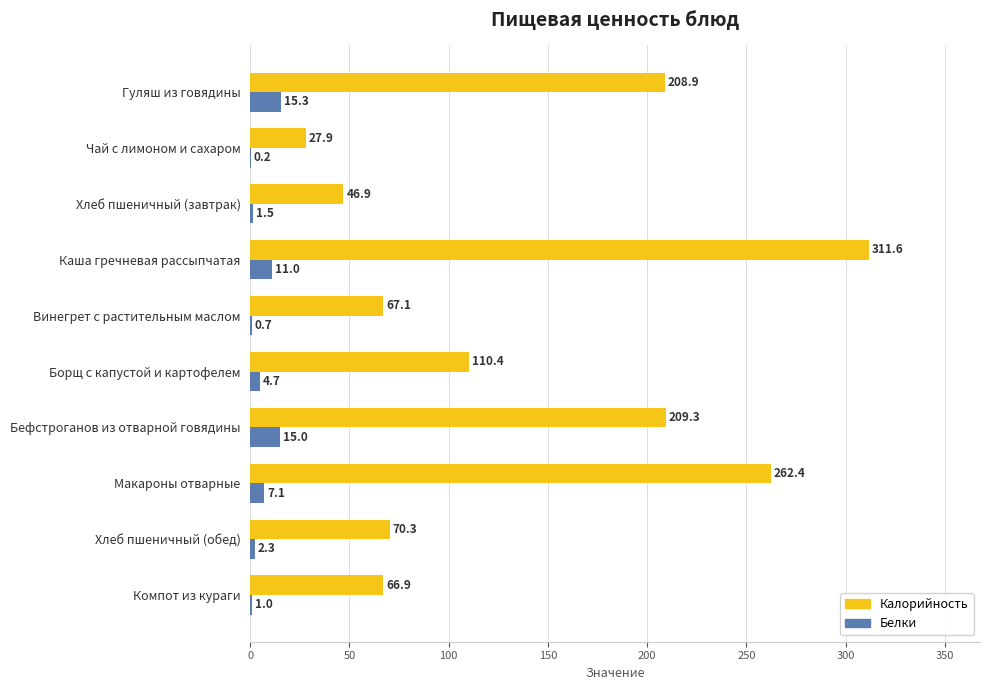

What is the highest value of the Белки series?

15.3